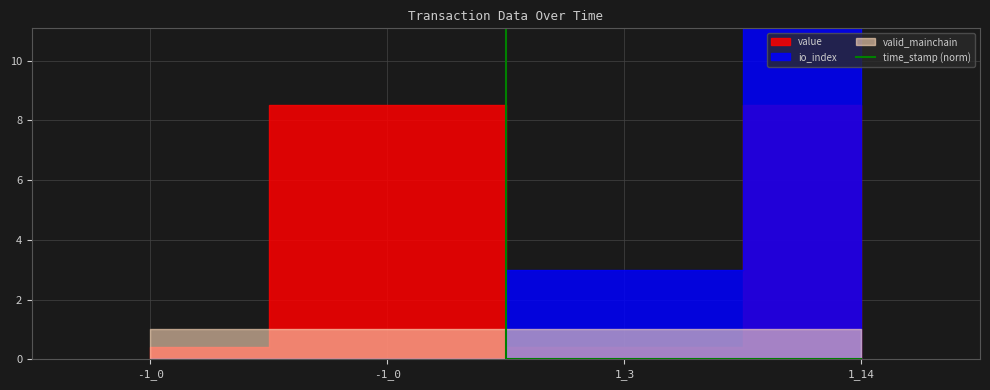

True or false: there are more than 2 points higher than both neighbors.

False